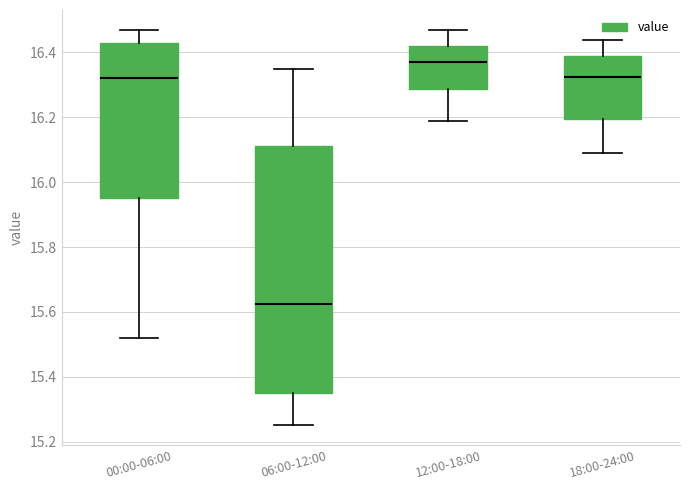

Where is the lower edge of the box for 00:00-06:00 on the y-axis? The values are not printed on the chart, so give them approximately, as read against the axis.

15.96